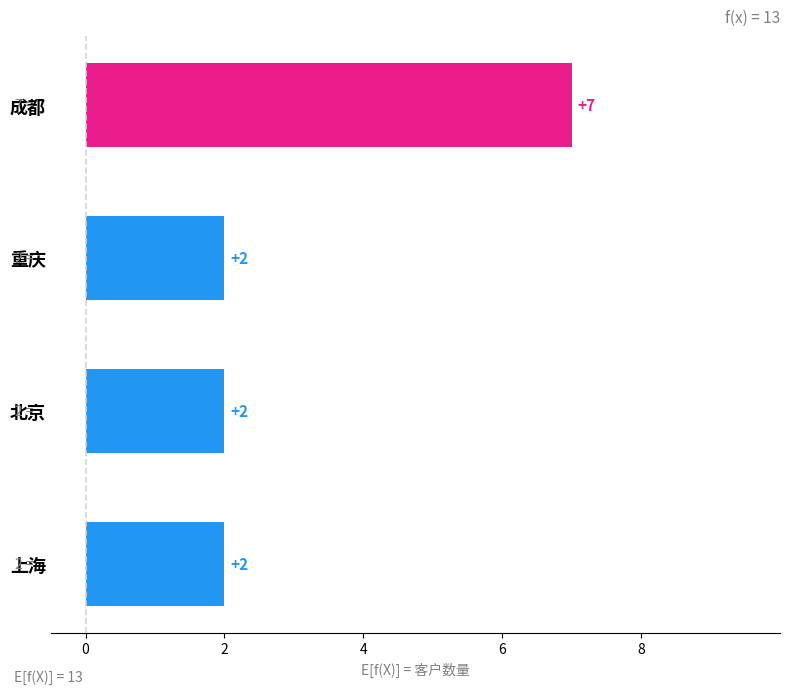

What is the value of the 4th bar from the top?

2